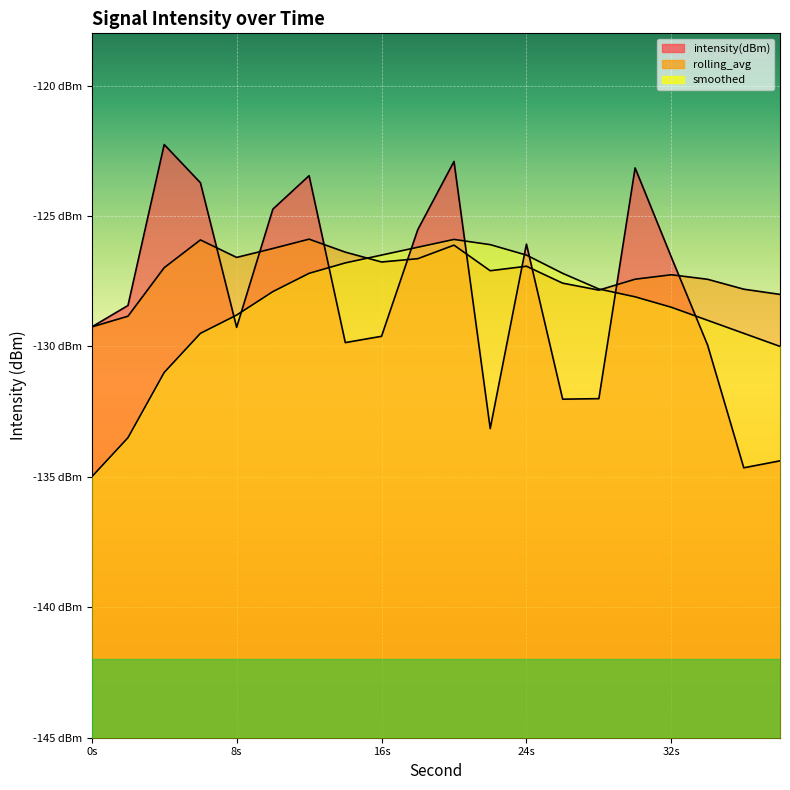

What is the value of the rolling_avg point at the 8th from the left?

-126.4